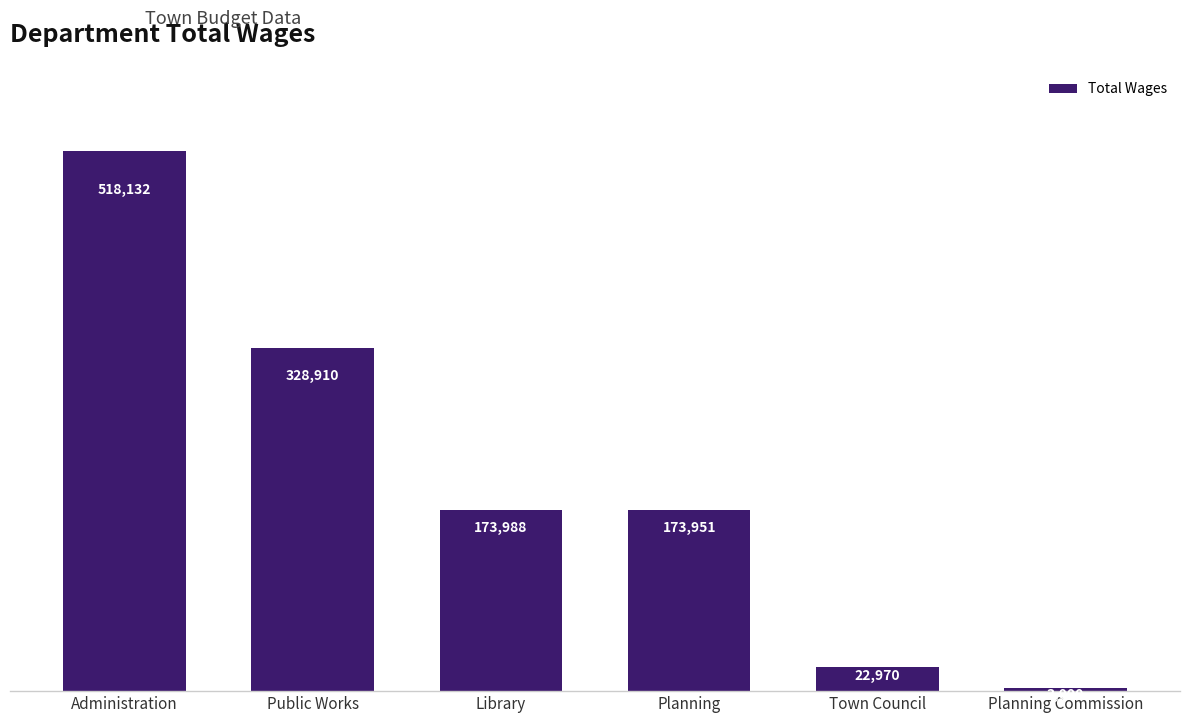

What is the difference between the values at Public Works and Town Council?

305940